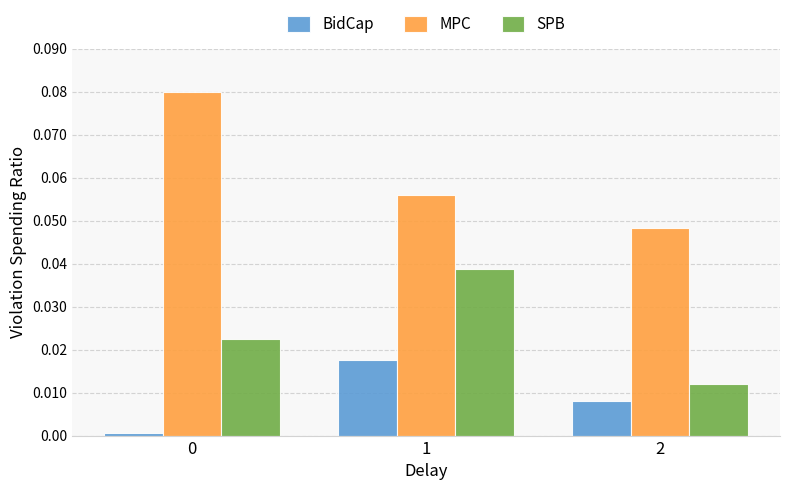

The MPC series shows 0.0 at 2. True or false?

True